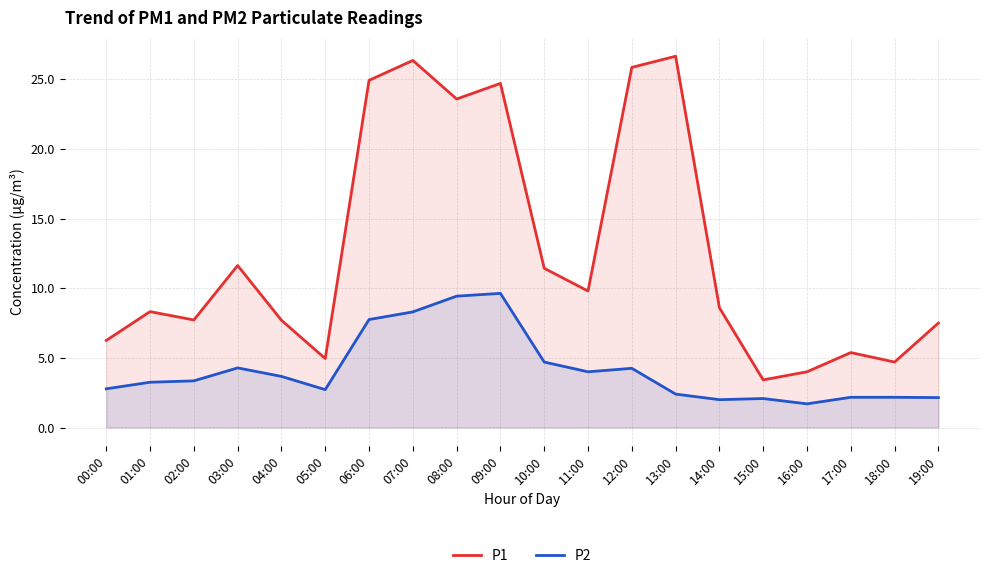

True or false: P2 and P1 intersect in this chart.

False